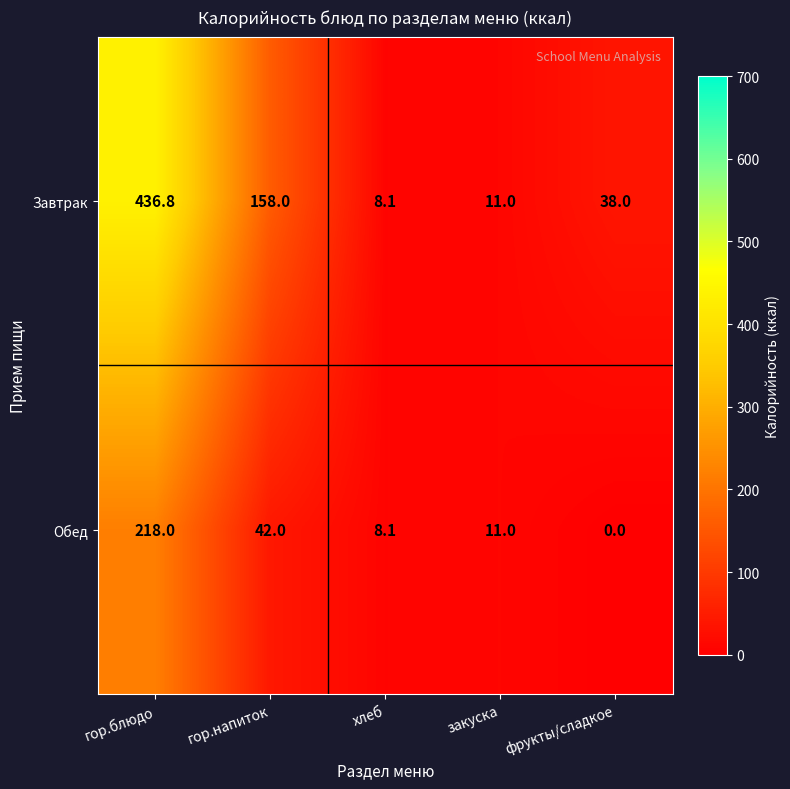

At how many categories does at least one series exceed 311?

1